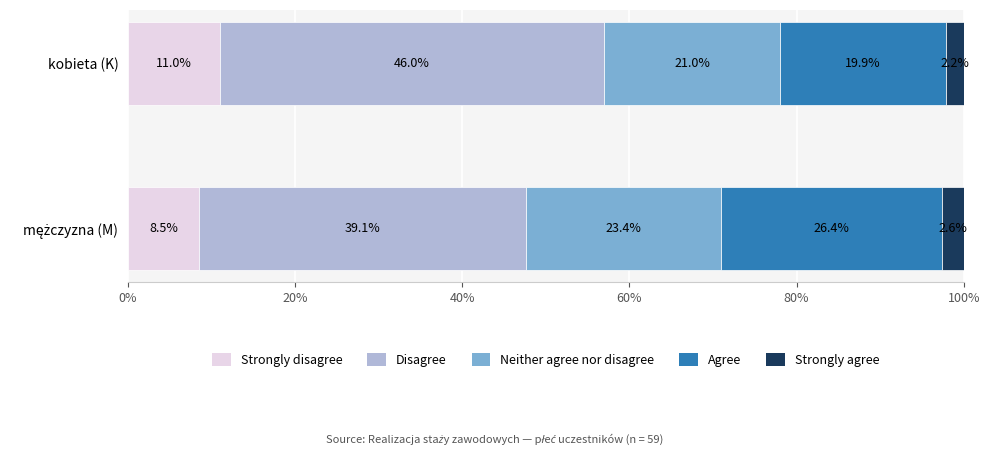

The Strongly disagree series shows 11.0 at kobieta (K). True or false?

True